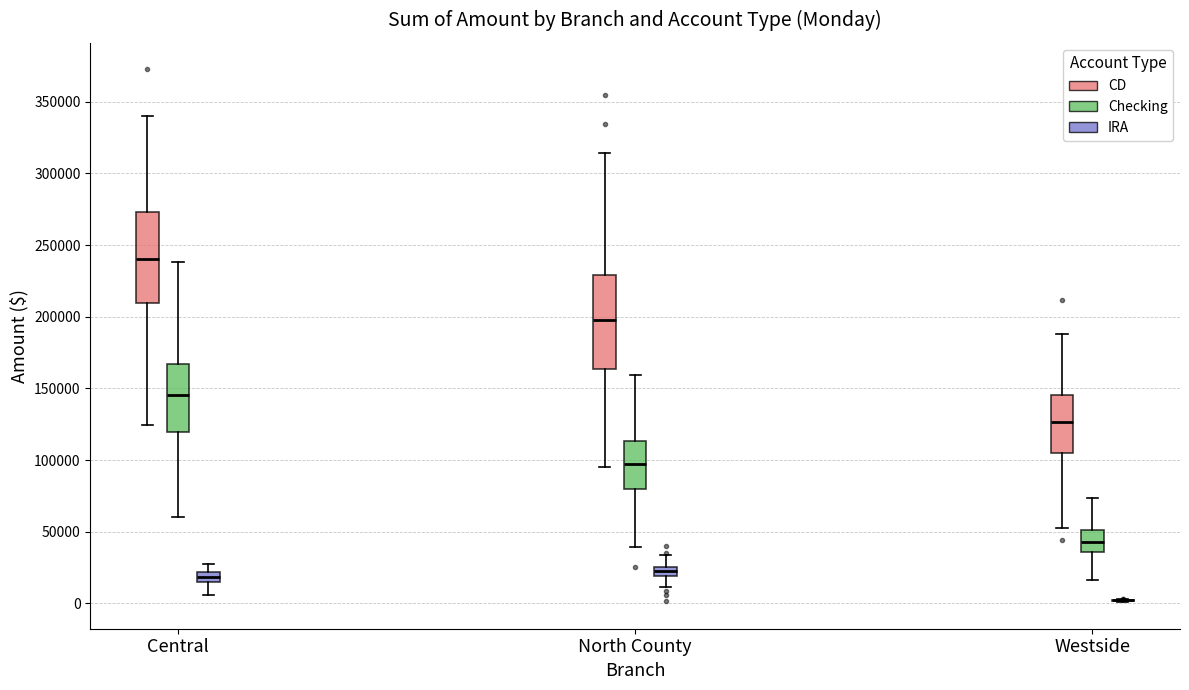

Where is the upper edge of the box for North County (IRA) on the y-axis? The values are not printed on the chart, so give them approximately, as read against the axis.

25000